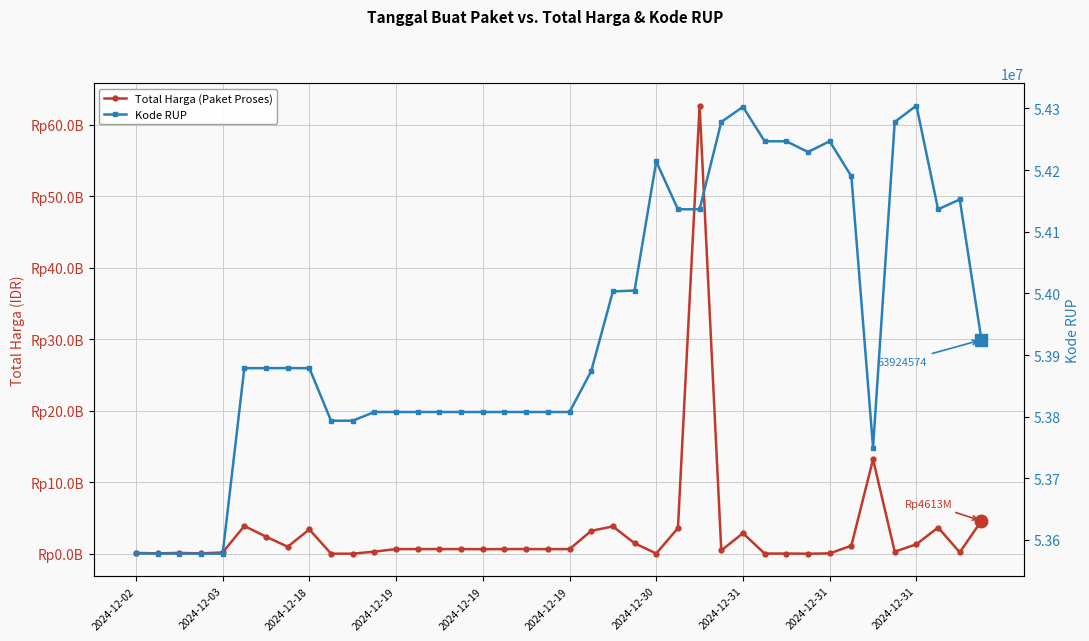

At which label is Total Harga (Paket Proses) closest to 31359950400?

34